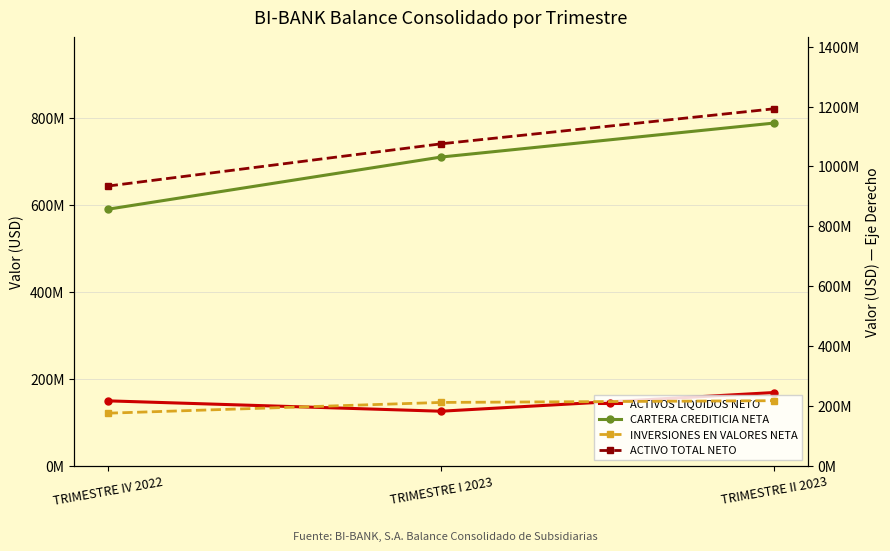

What is the label of the 3rd point from the left?

TRIMESTRE II 2023